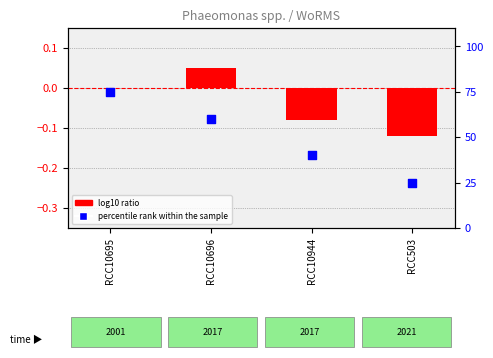

Which series has the widest spread of Y values?

percentile rank within the sample